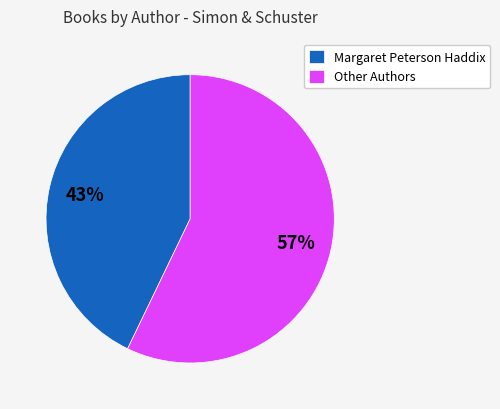

To the nearest percent, what percentage of the pie is Other Authors?

57%